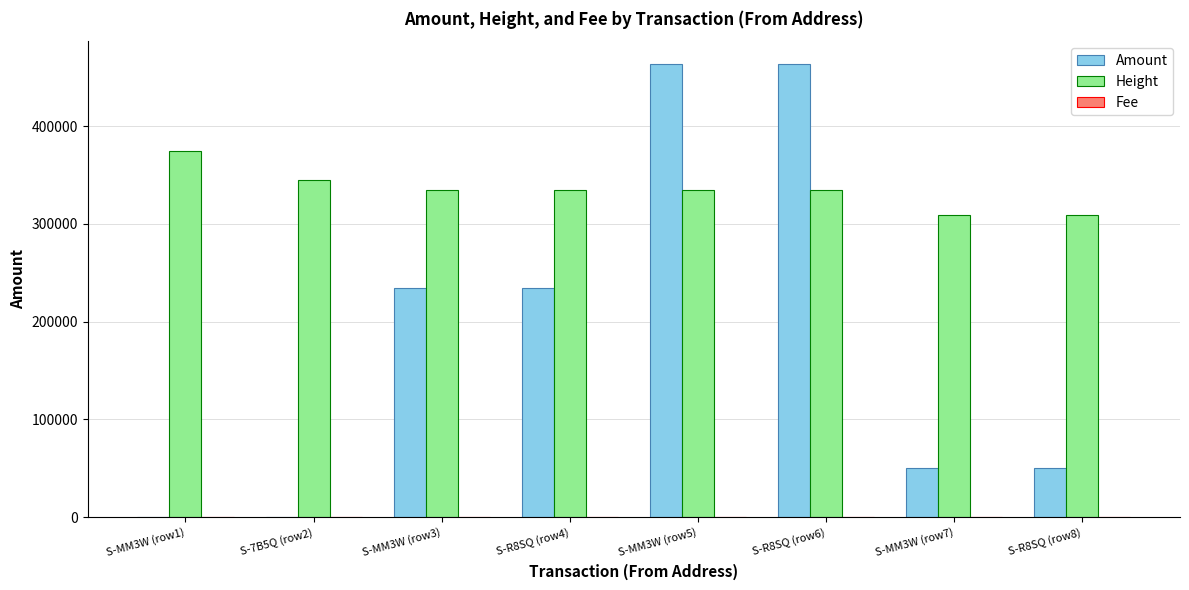

Between S-MM3W (row1) and S-R8SQ (row6), which series saw the biggest shift?

Amount